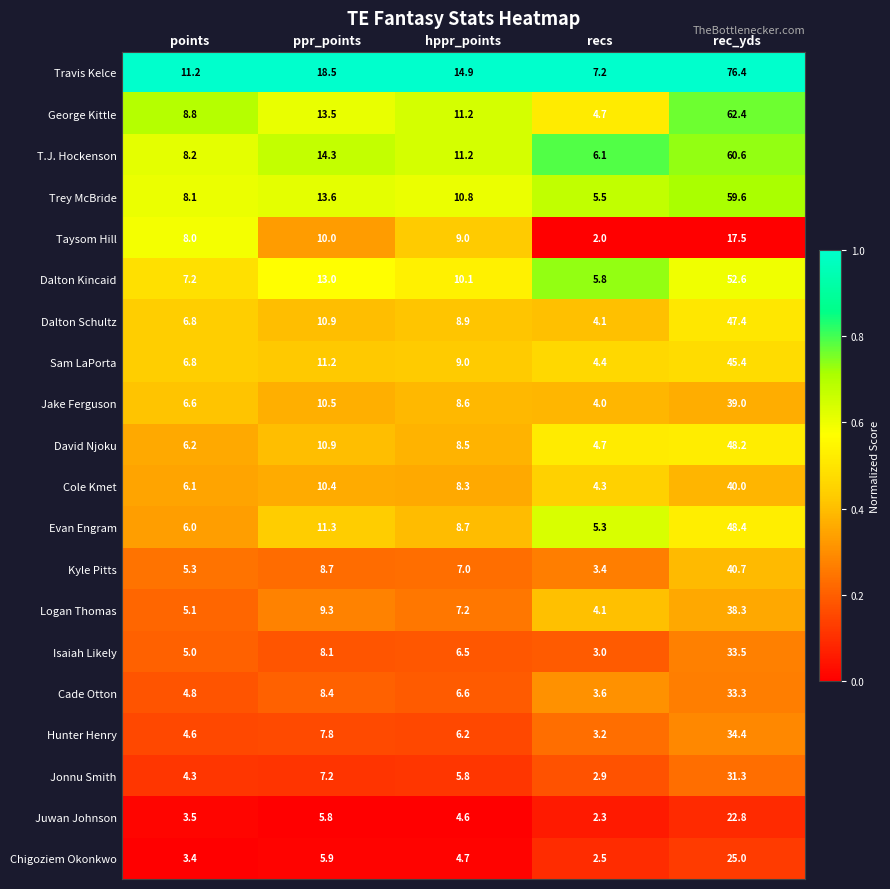

Count the number of categories in the chart.

5